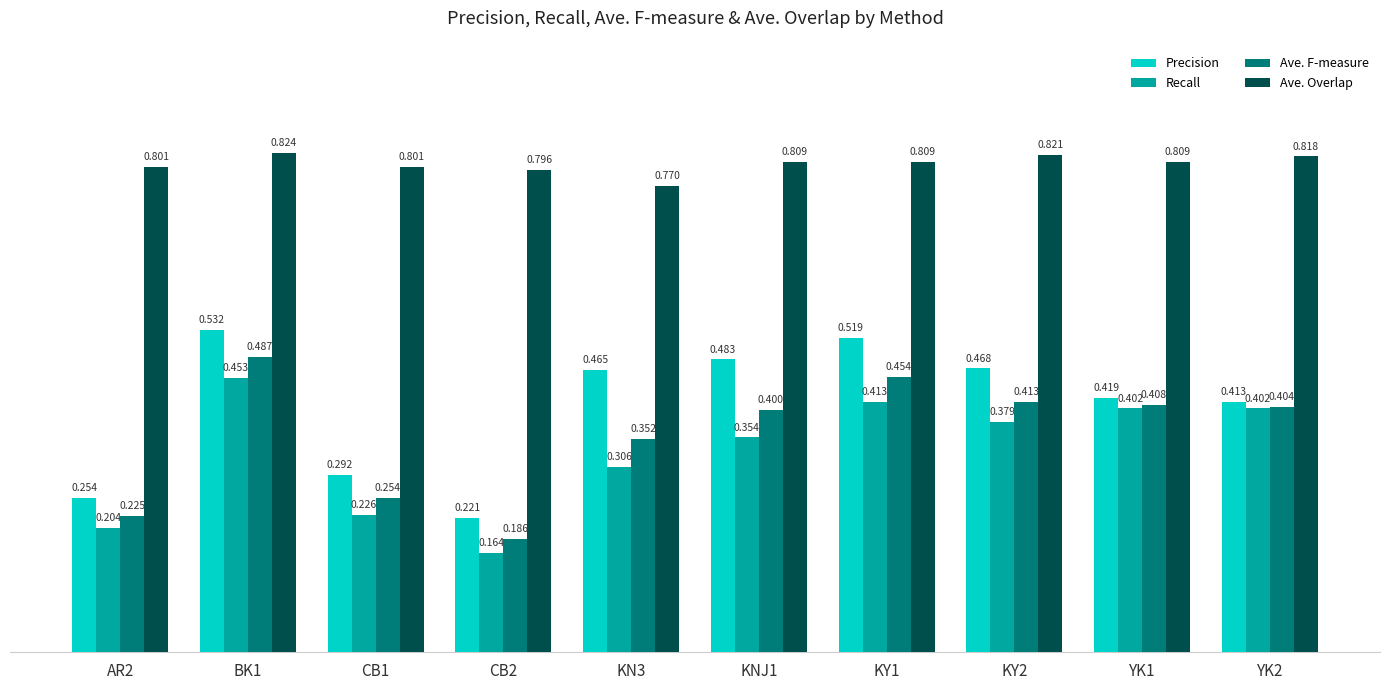

Which series has the largest total across all categories?

Ave. Overlap